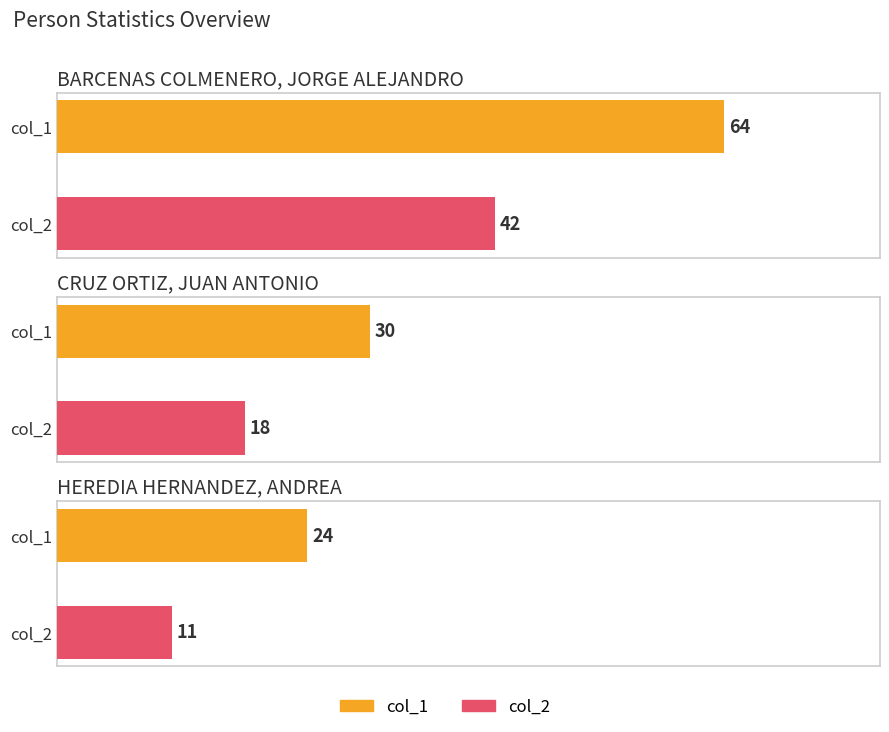

Reading right to left, what are all the values shown in this chart?

col_1: 24	30	64
col_2: 11	18	42